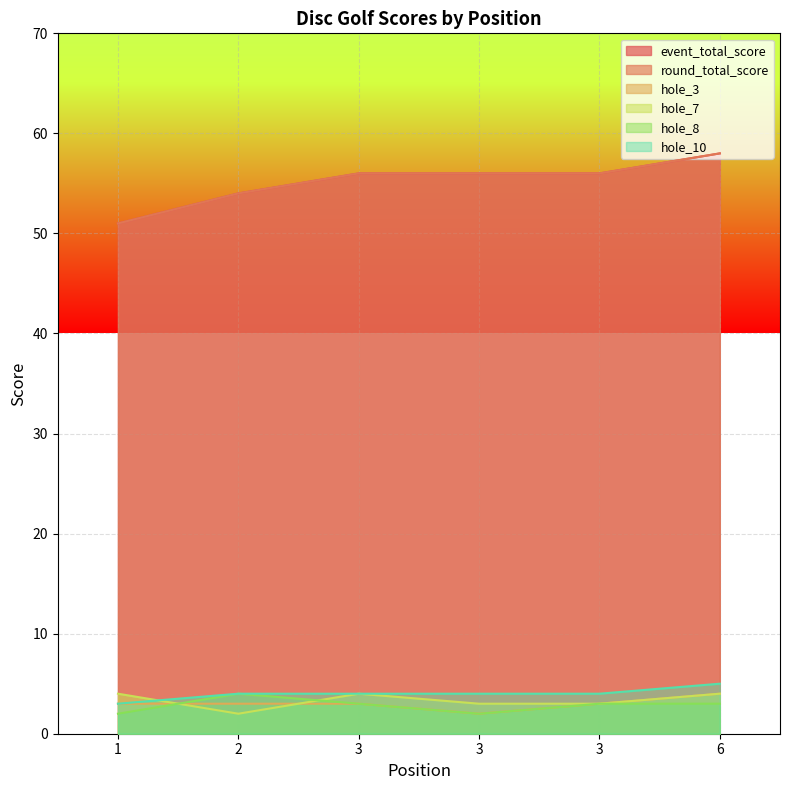

Read the hole_10 value at 3.

4